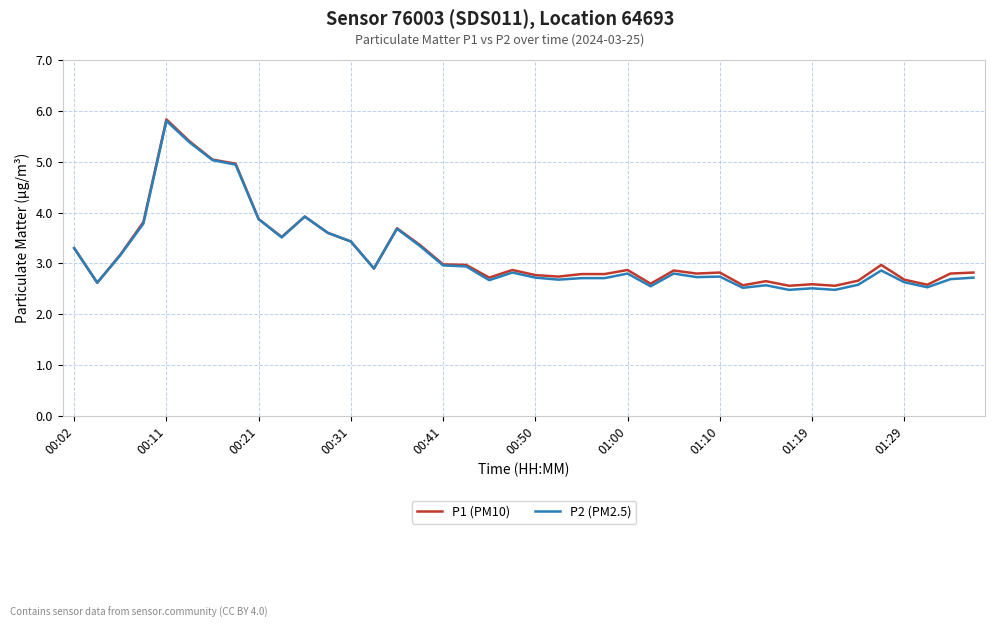

What is the average value of the P2 (PM2.5) series?

3.2